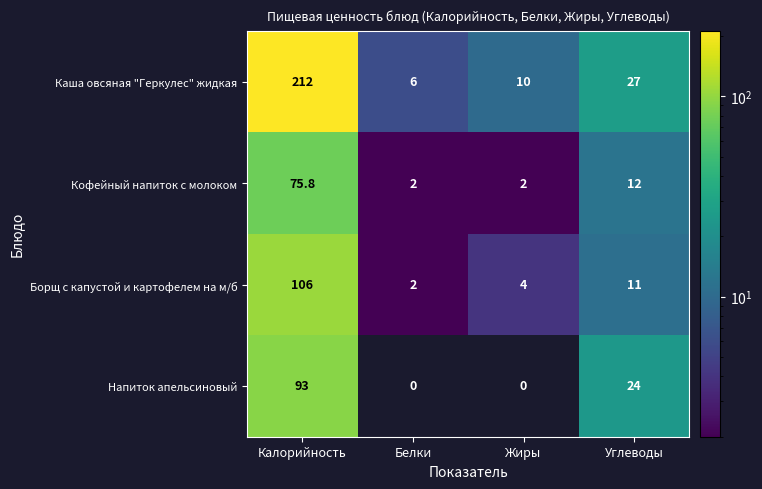

What is the spread (max minus min) of values at Калорийность?

136.2